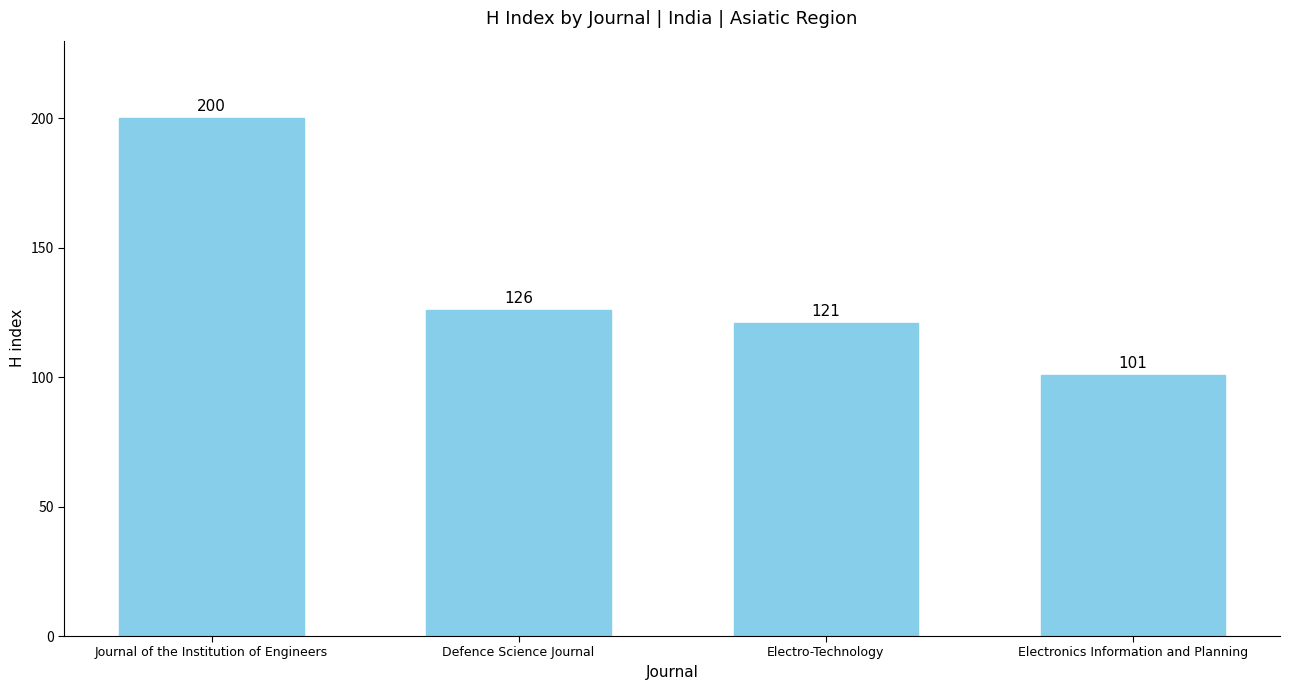

Rank the categories by value from highest to lowest.

Journal of the Institution of Engineers, Defence Science Journal, Electro-Technology, Electronics Information and Planning